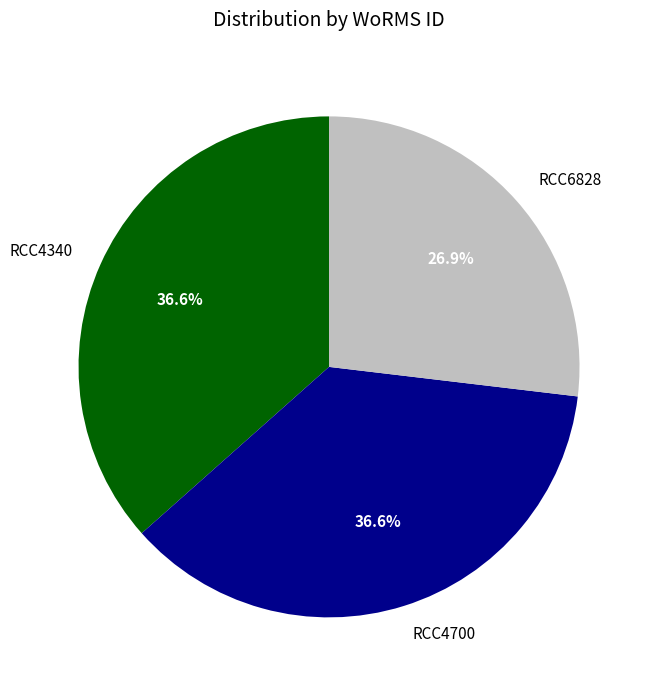

Is there any slice that represents more than half of the pie?

No